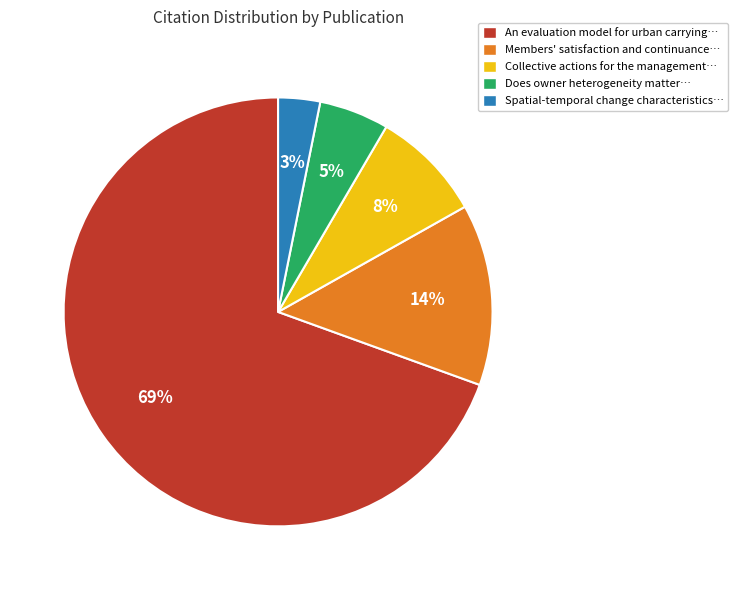

To the nearest percent, what is the combined percentage of An evaluation model for urban carrying… and Spatial-temporal change characteristics…?

73%